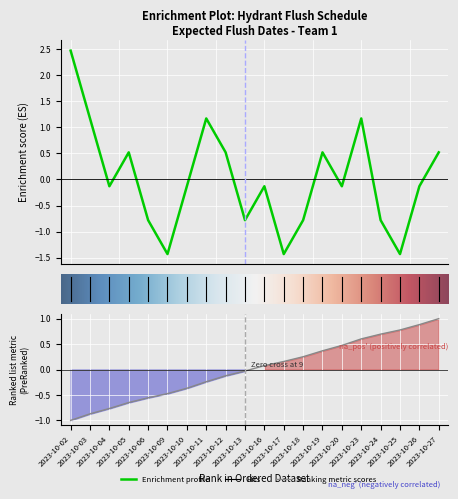

What is the value of the 9th point from the left?

0.5